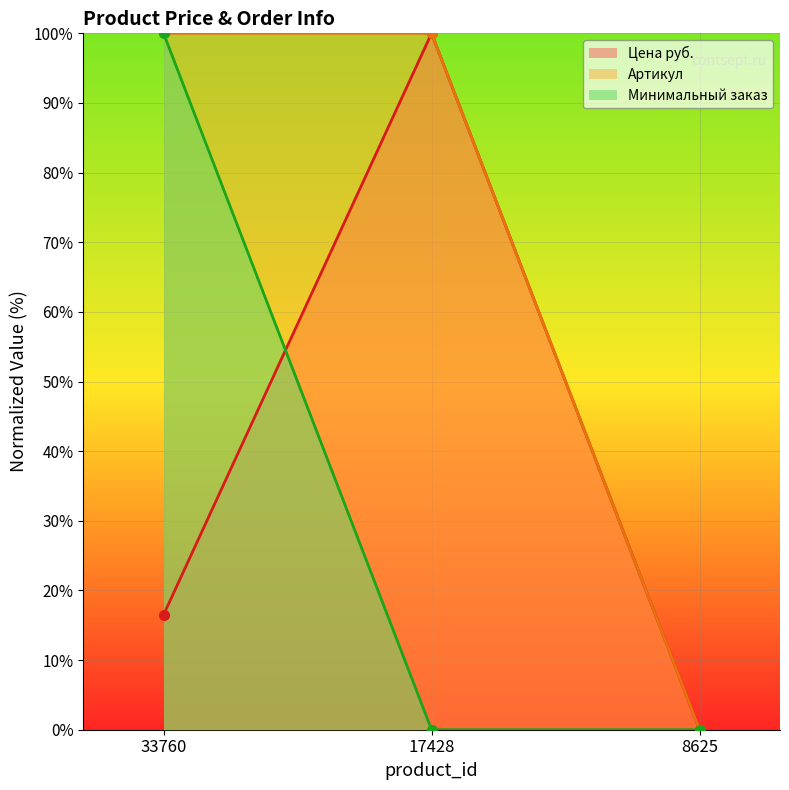

Where is Минимальный заказ nearest to the value 50?

33760